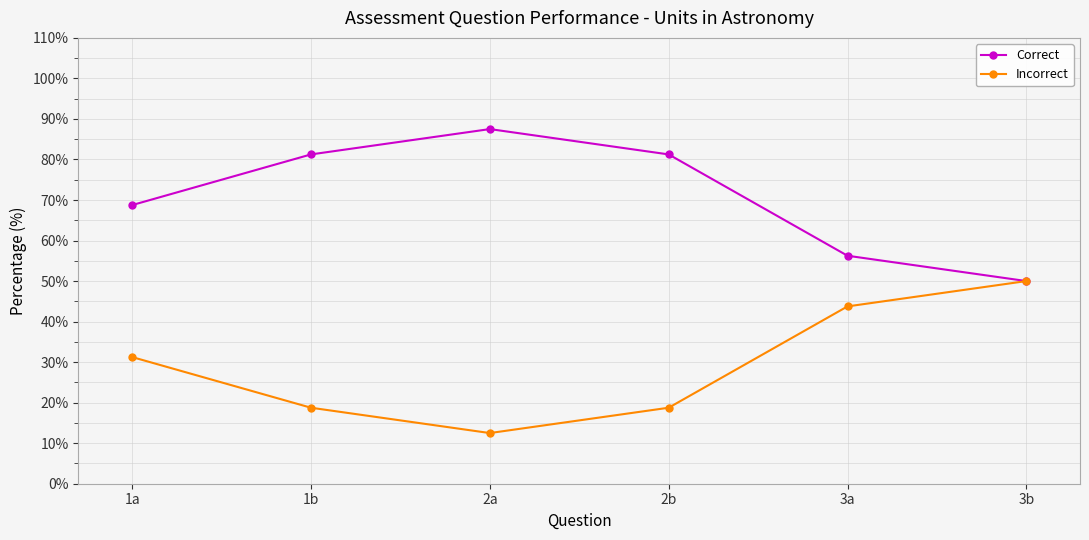

True or false: Incorrect has more than 1 points higher than both neighbors.

False